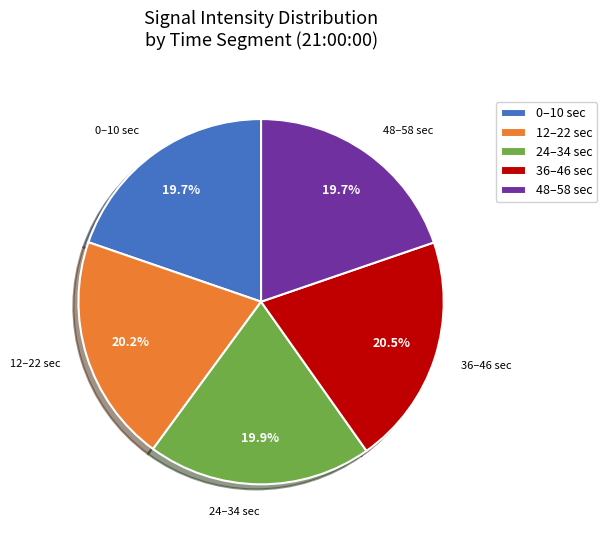

What is the total percentage of 48–58 sec and 12–22 sec?

39.9%